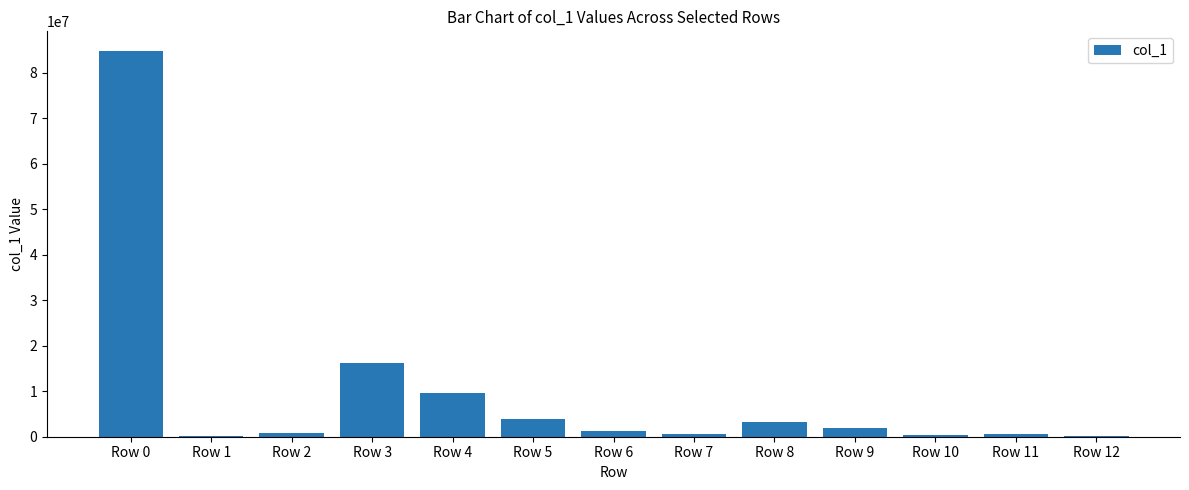

At which category does the chart reach its peak across all series?

Row 0